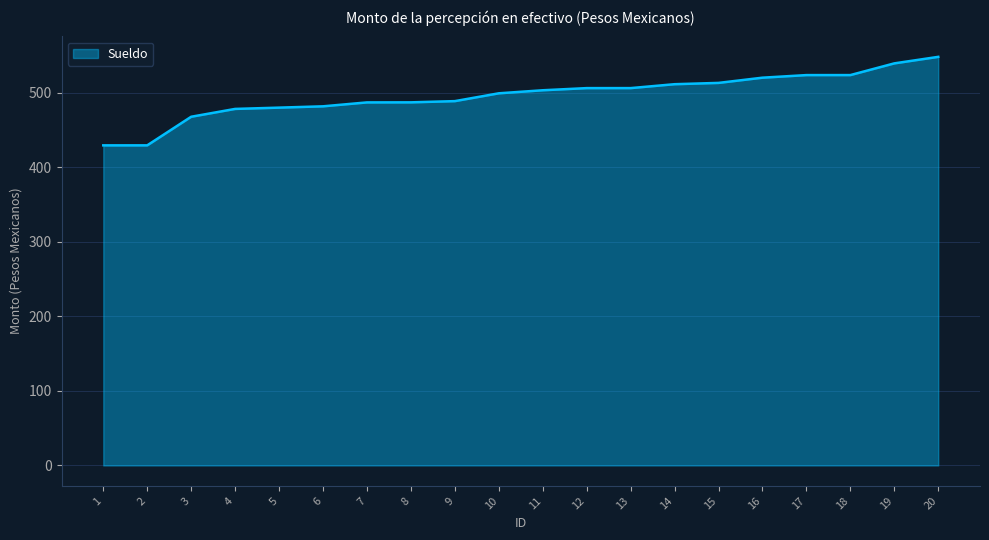

What is the difference between the maximum and minimum values?

118.7